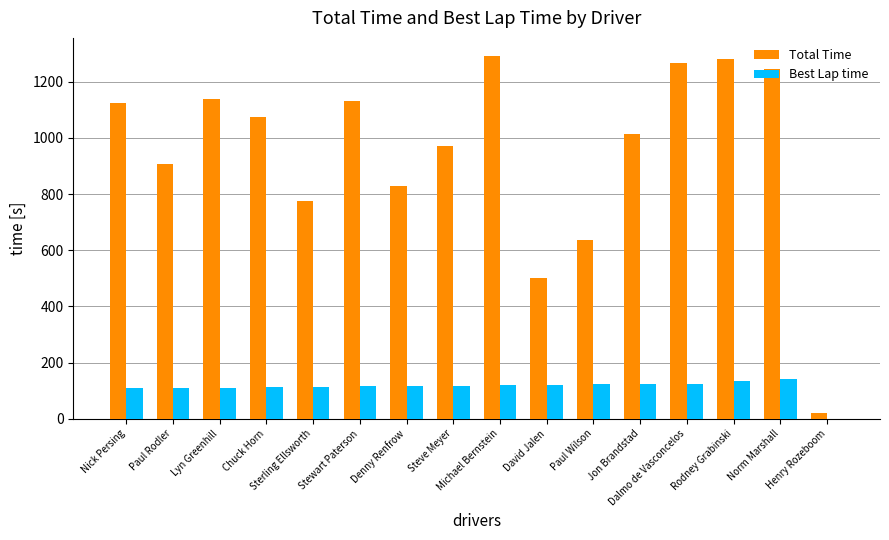

The Total Time series shows 519.9 at Steve Meyer. True or false?

False